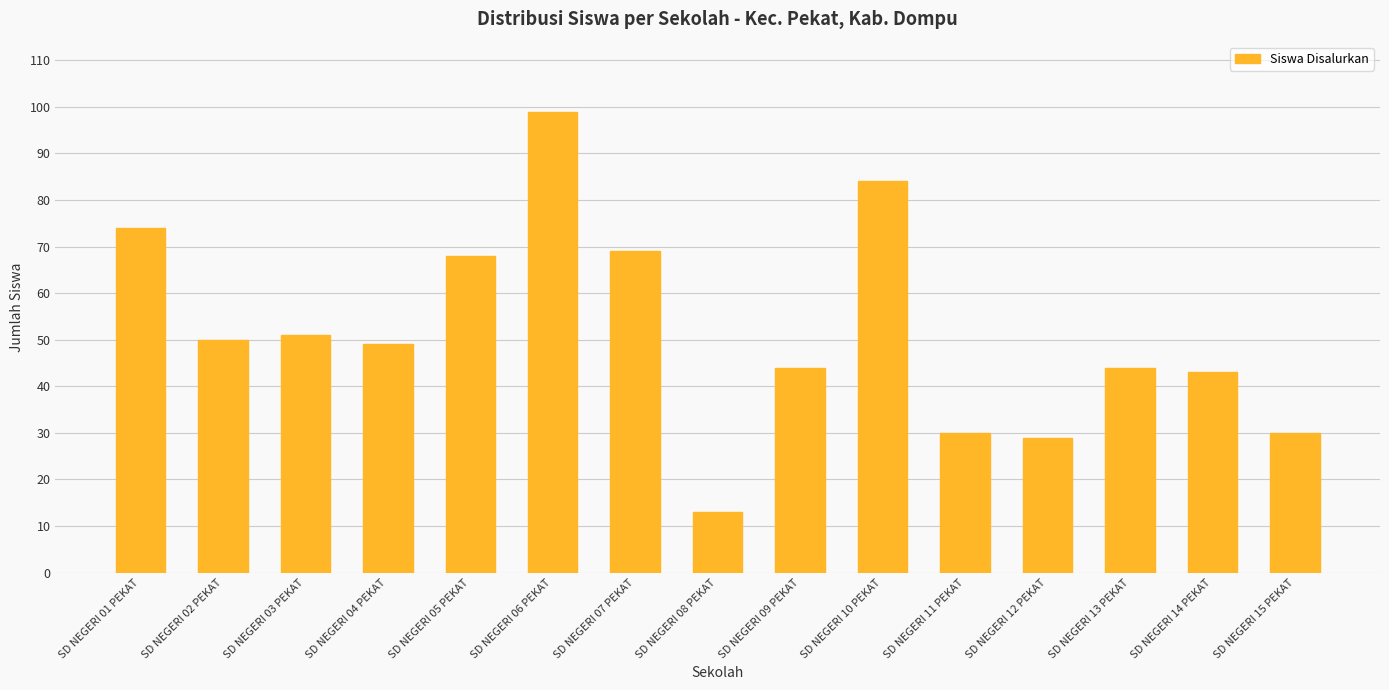

What is the difference between the maximum and minimum values?

86